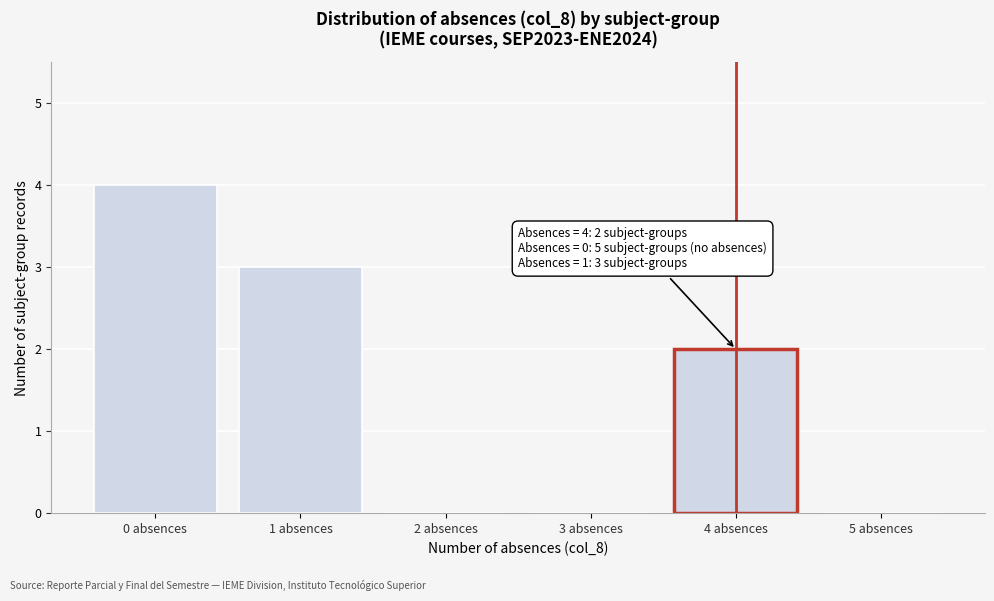

Which range on the x-axis has the tallest bar?

-0.5 to 0.5